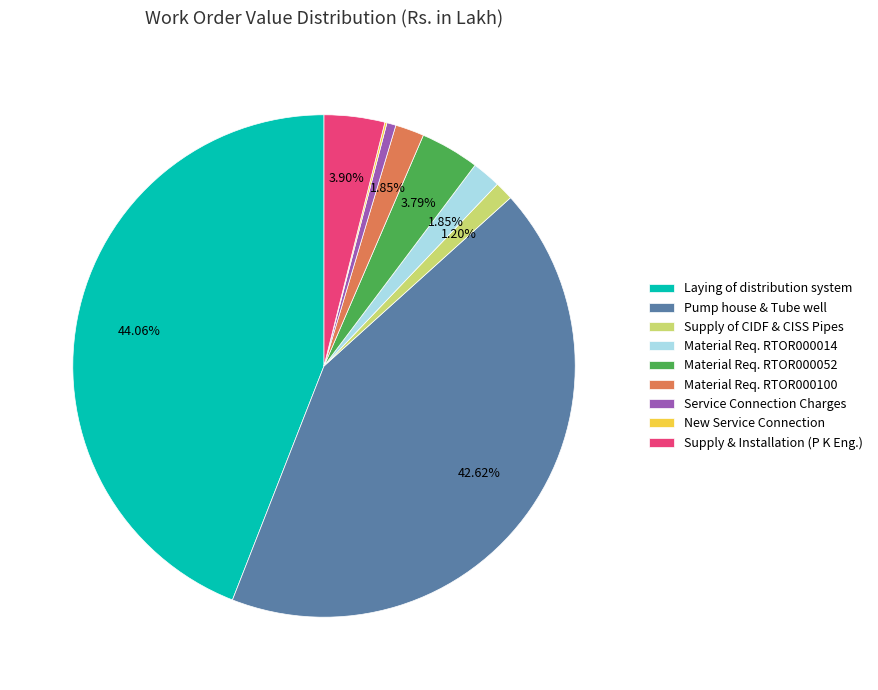

Is the sum of Pump house & Tube well and Laying of distribution system greater than half?

Yes